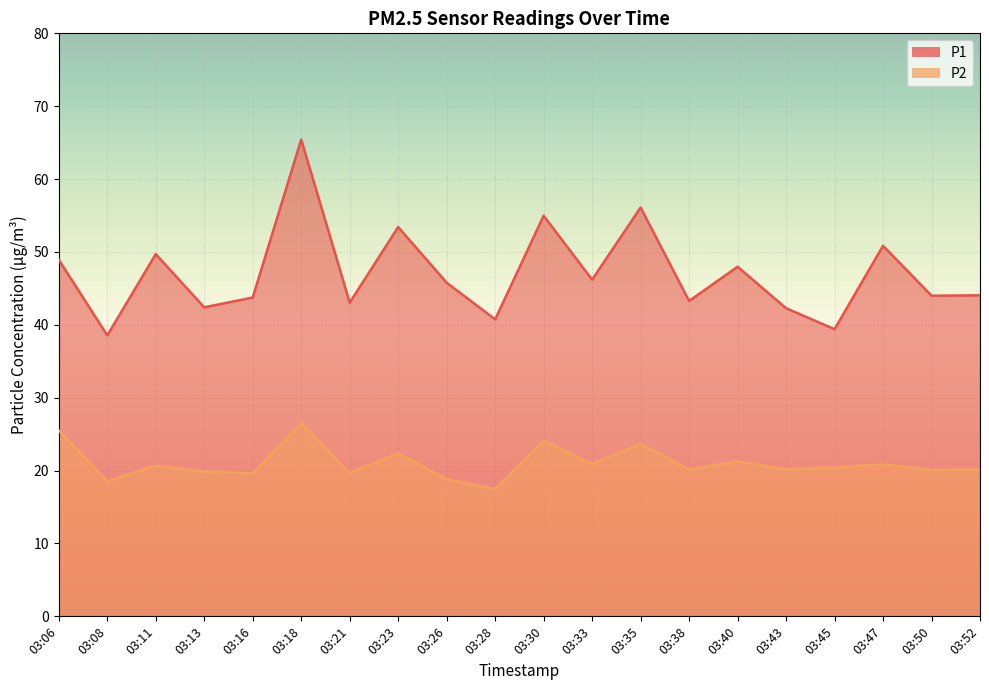

What is the total value across all series at 03:38?

63.5